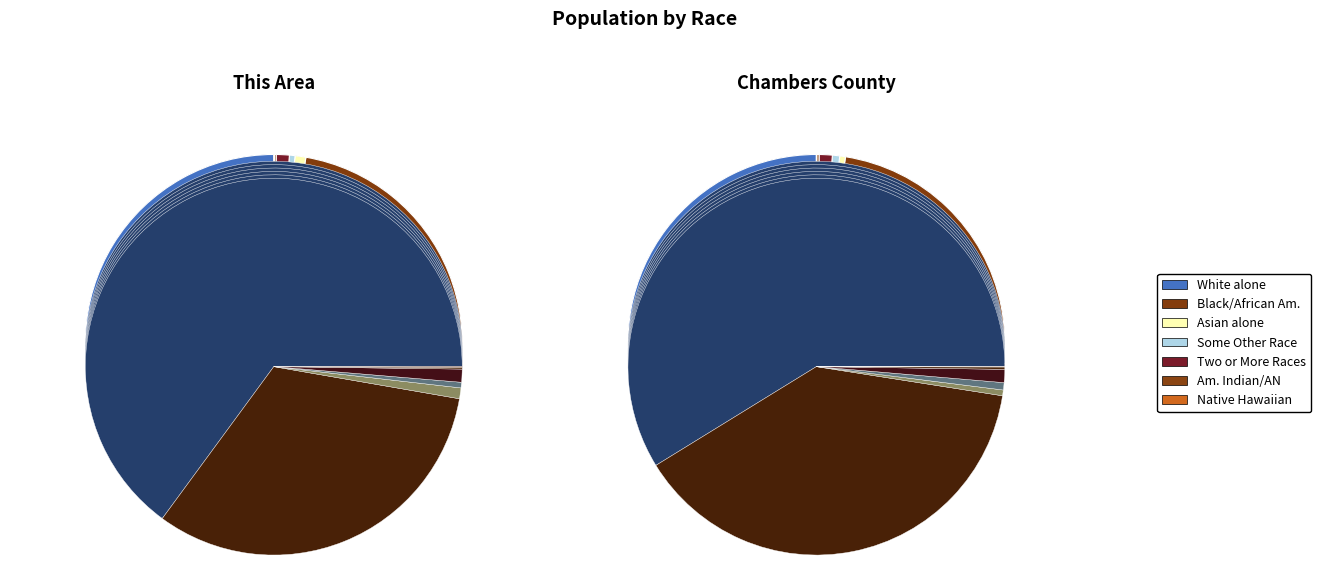

What is the largest slice in the pie chart?

White alone